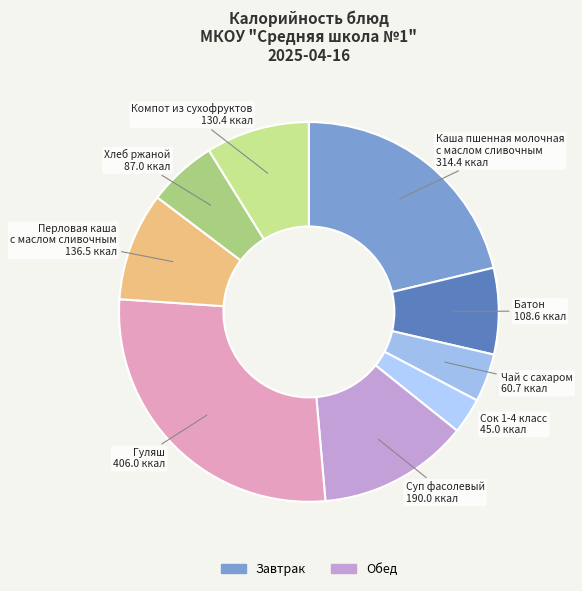

Count the number of slices in the pie.

9